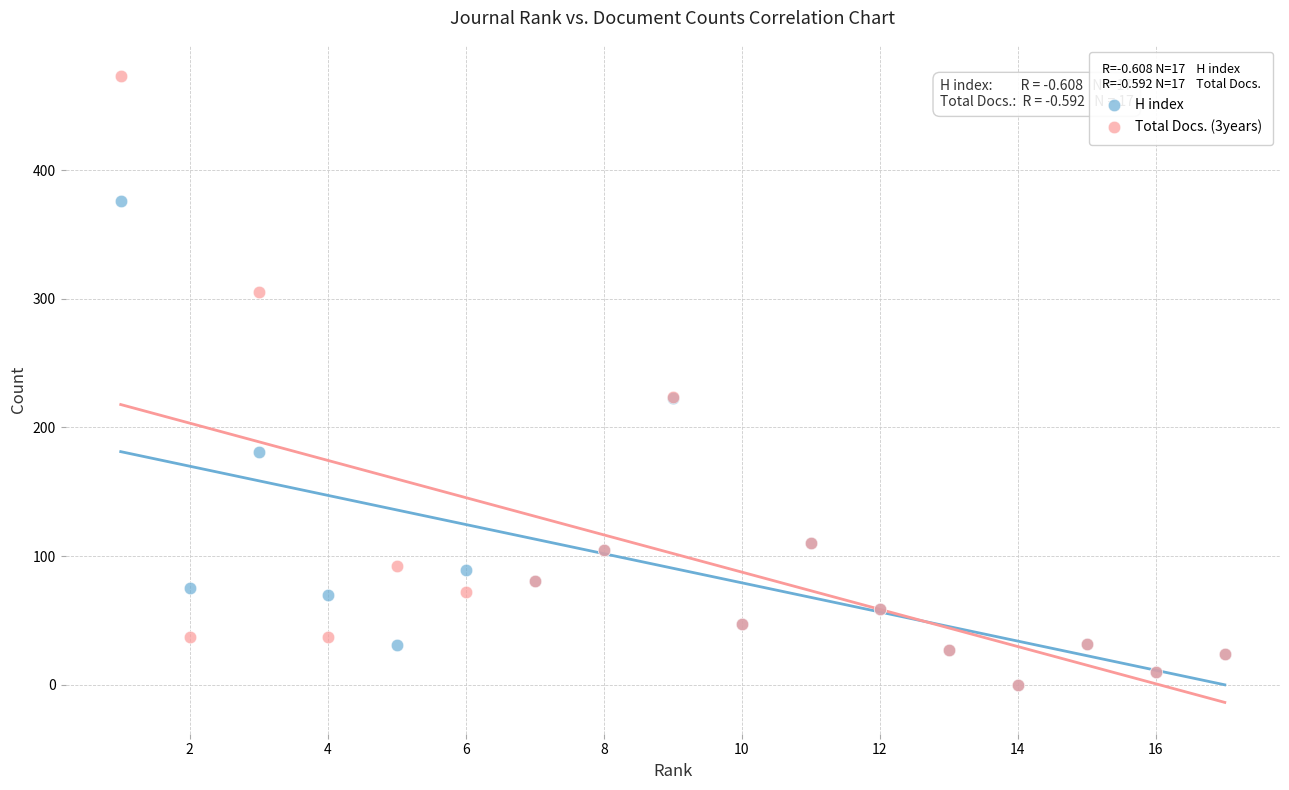

In the H index series, what Y value is closest to 188?

181